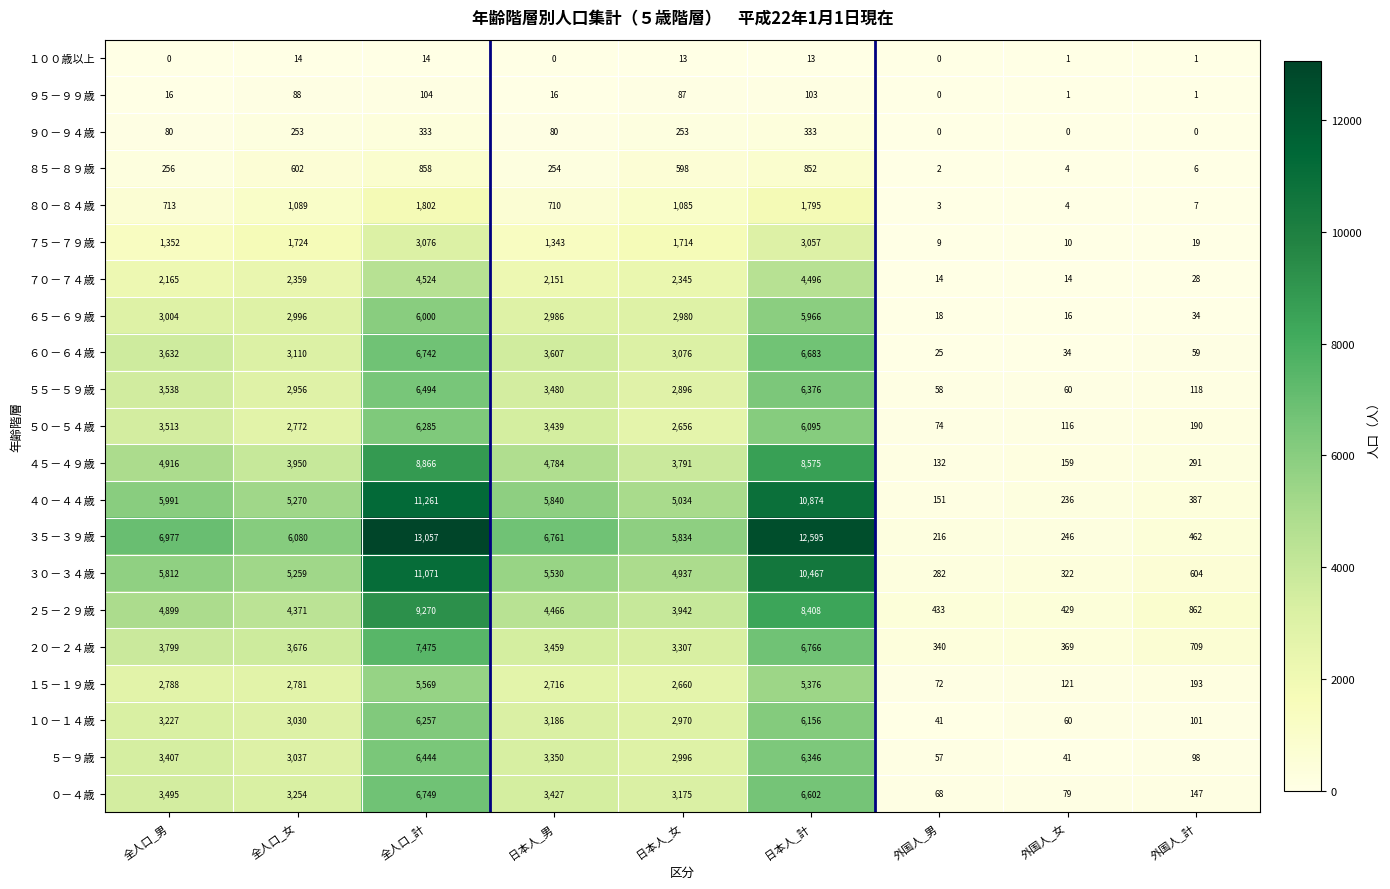

At how many categories does at least one series exceed 2229?

6